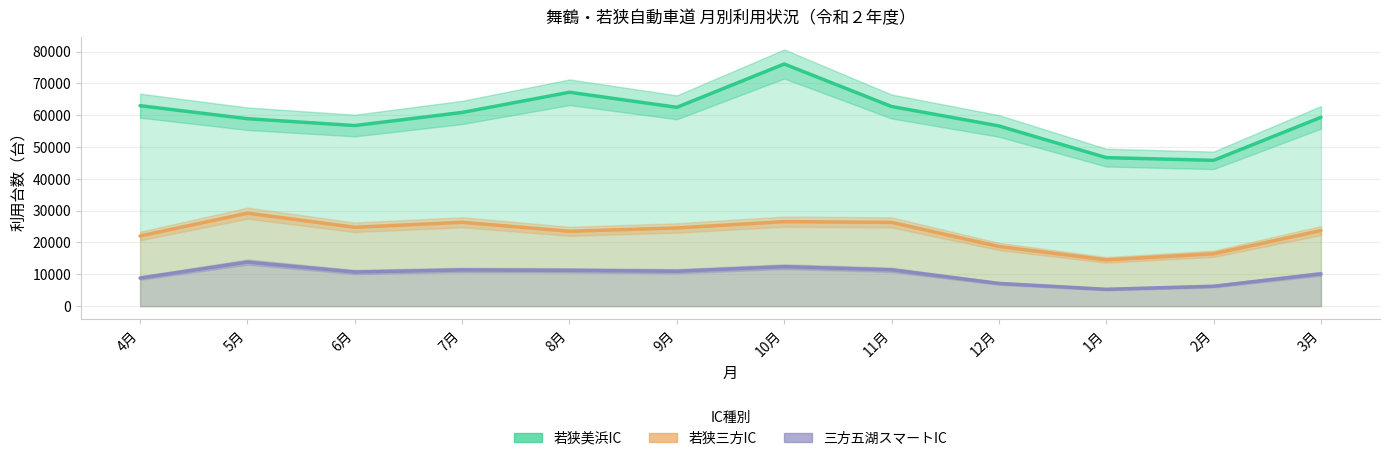

What is the maximum value shown in the chart?

76113